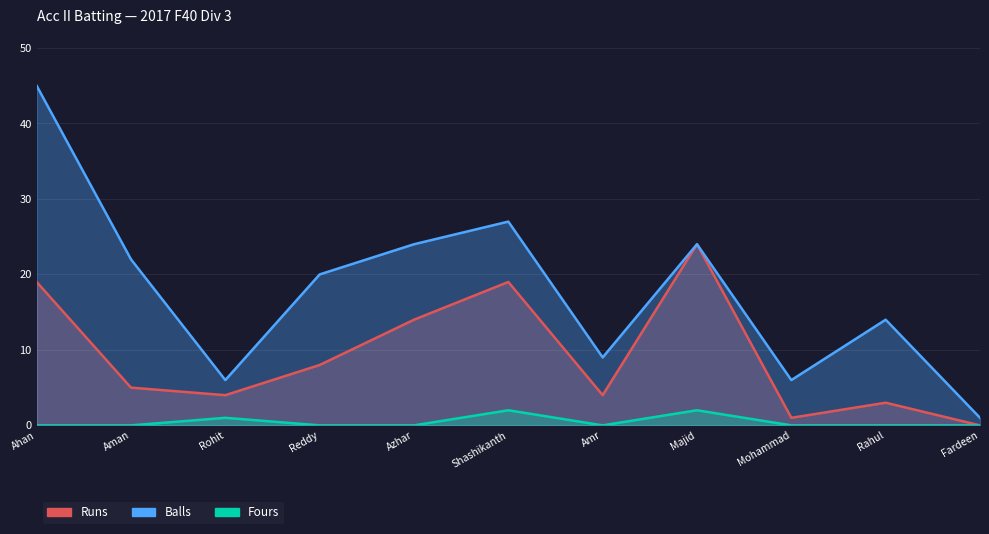

Which category has the lowest value across all series?

Fardeen